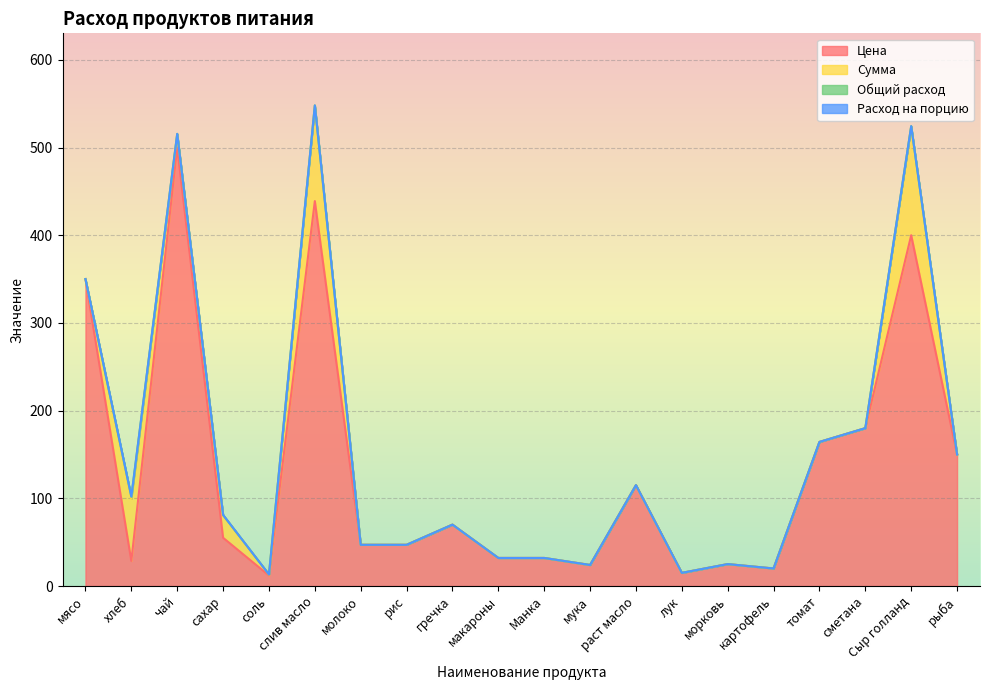

Count the number of data series in this chart.

4